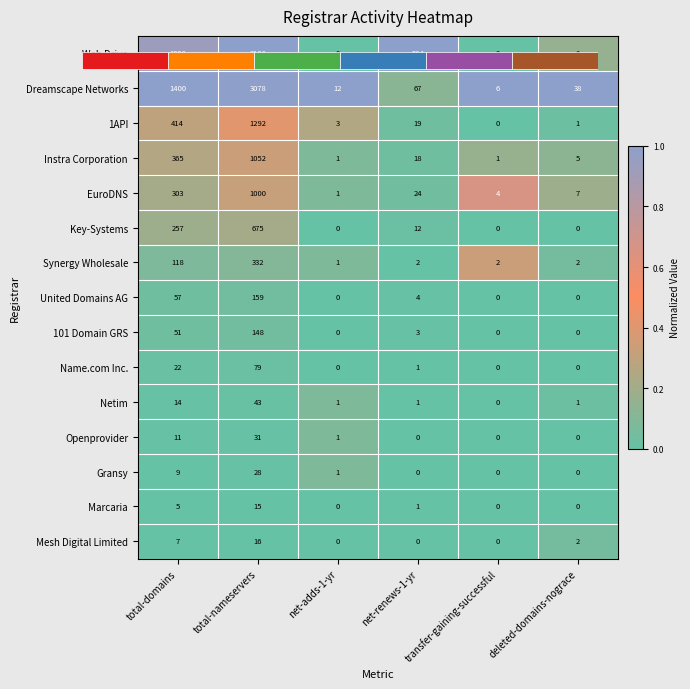

Is it true that Key-Systems equals 0.0 at net-renews-1-yr?

False